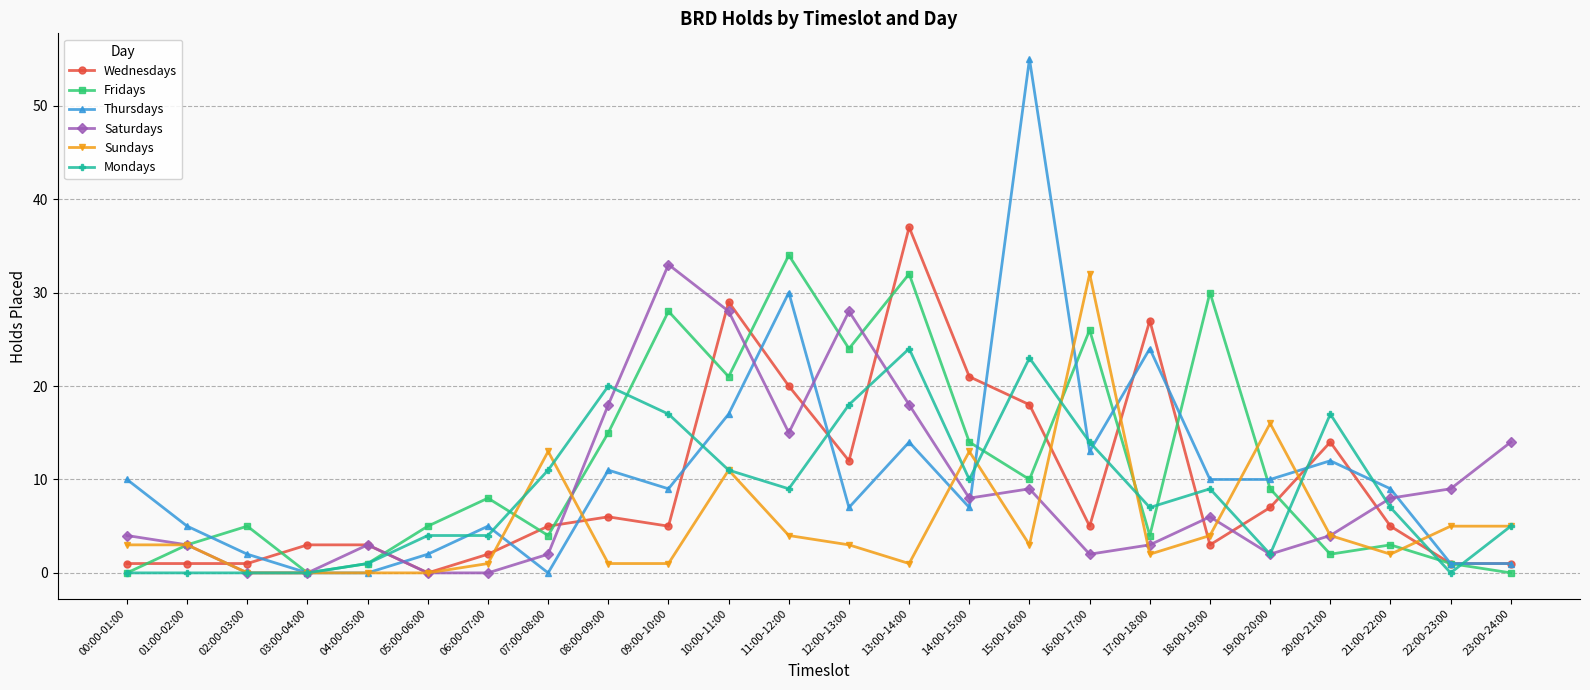

Which series changed the most between 01:00-02:00 and 06:00-07:00?

Fridays